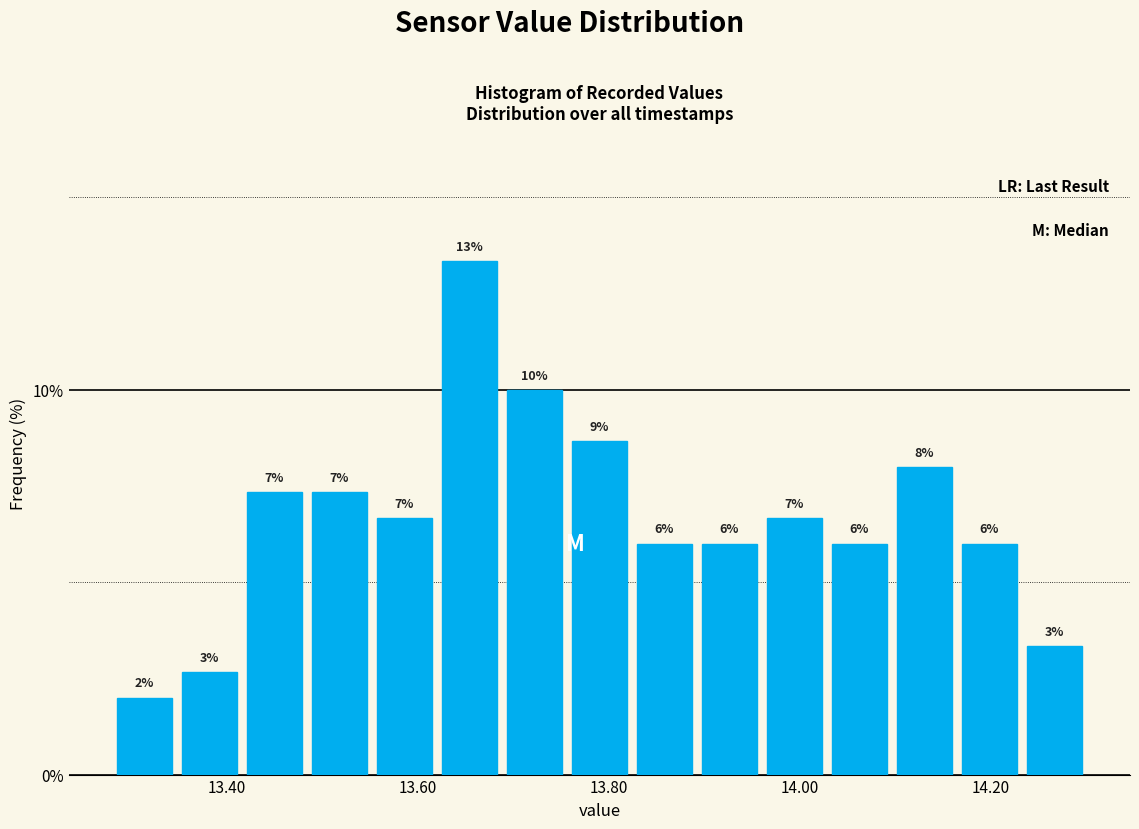

Around what value on the x-axis is the tallest bar? Give the approximate position of its centre, as read against the axis.

13.66